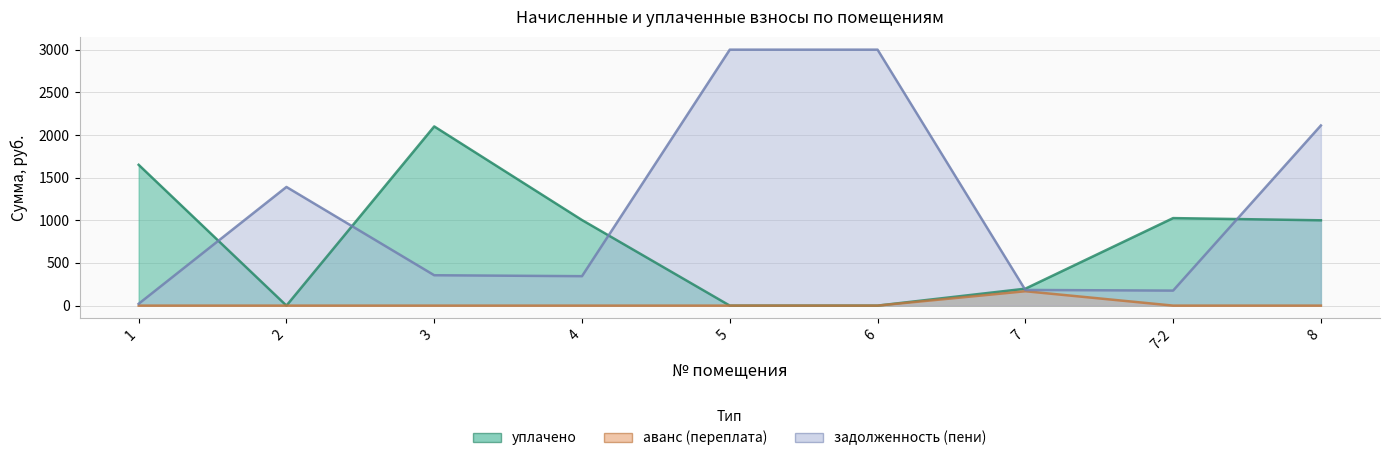

True or false: аванс (переплата) has more than 1 interior local peaks.

False